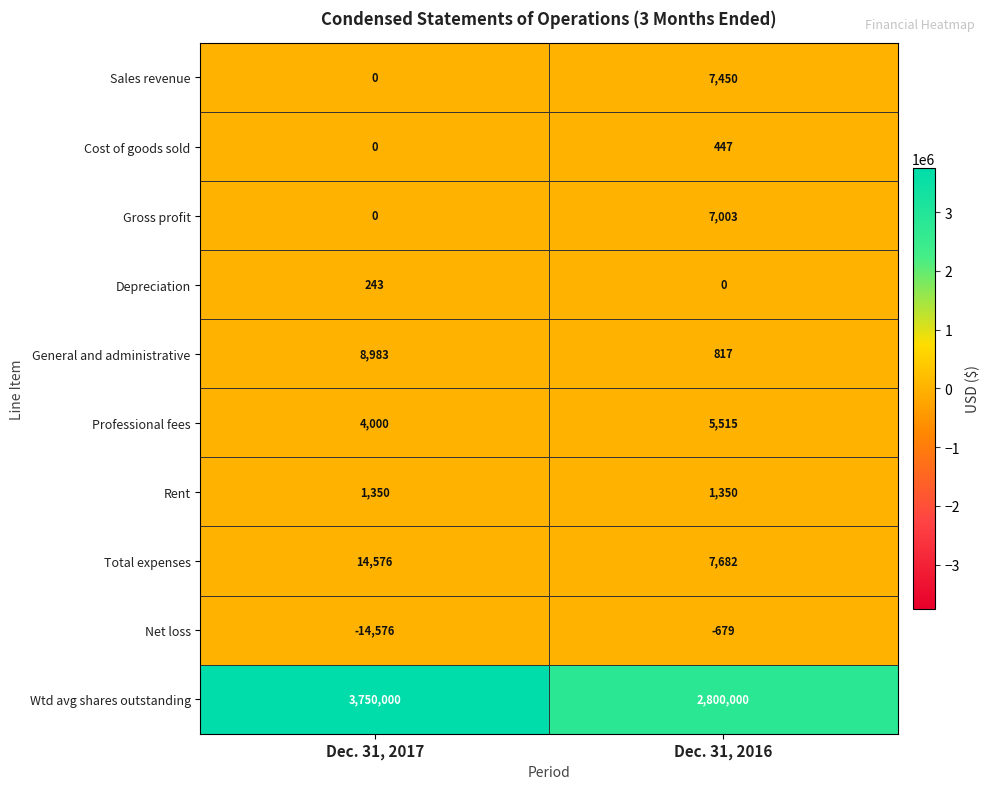

How many categories are shown in the chart?

2